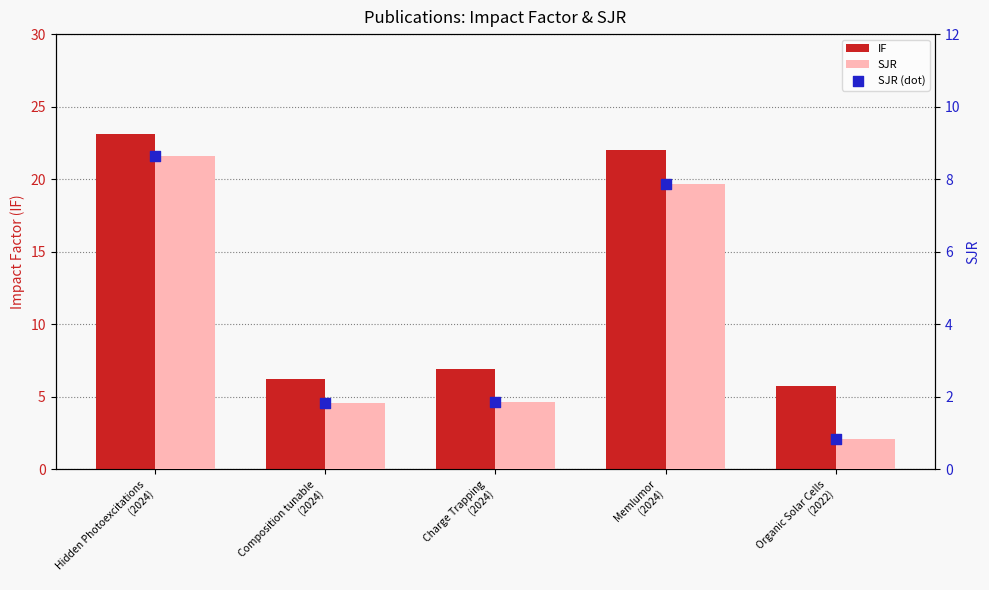

Which series reaches the minimum Y coordinate?

SJR